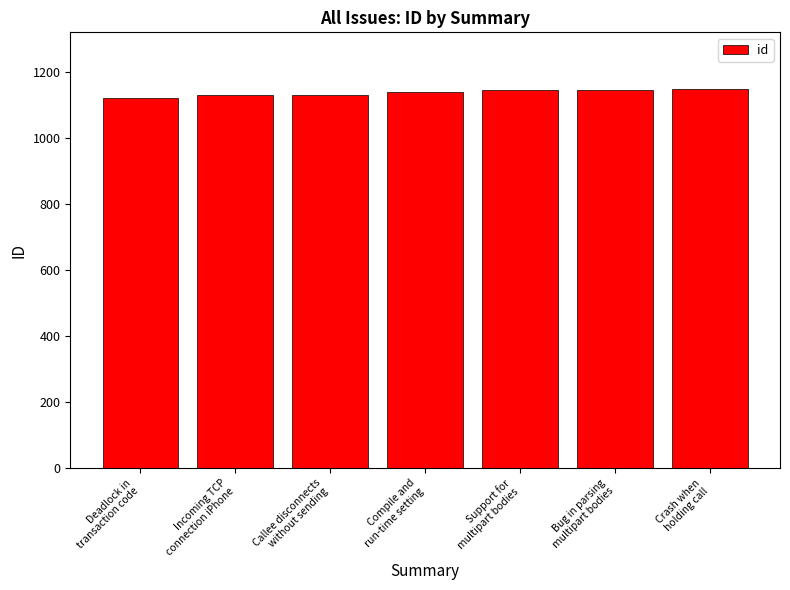

What is the value of the 3rd bar from the left?

1131